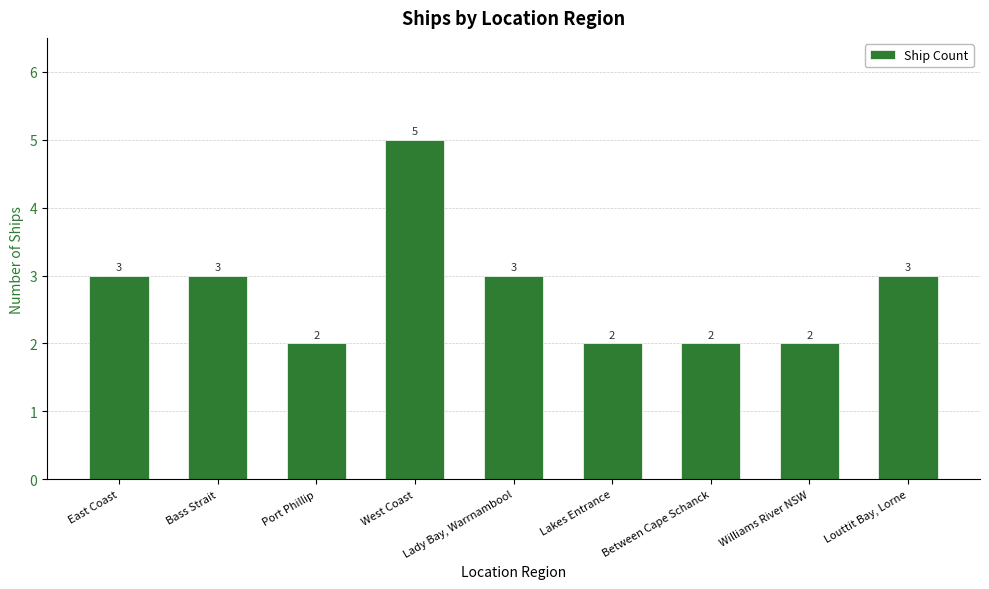

Reading right to left, list all the values displayed in this chart.

Louttit Bay, Lorne=3	Williams River NSW=2	Between Cape Schanck=2	Lakes Entrance=2	Lady Bay, Warrnambool=3	West Coast=5	Port Phillip=2	Bass Strait=3	East Coast=3